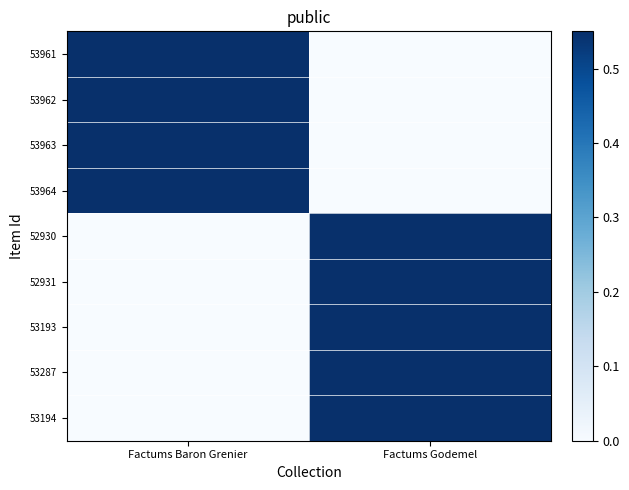

What is the greatest value displayed?

1